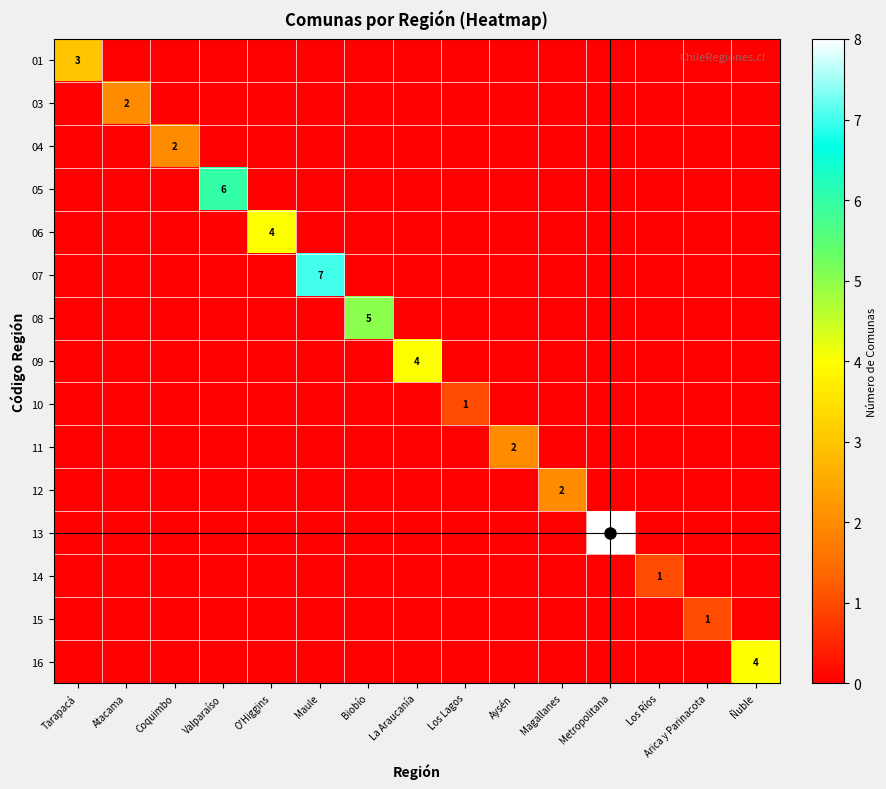

The 03 series shows 0 at Coquimbo. True or false?

True